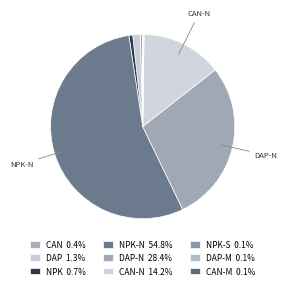

To the nearest percent, what is the difference between the largest and smallest slice percentages?

55%